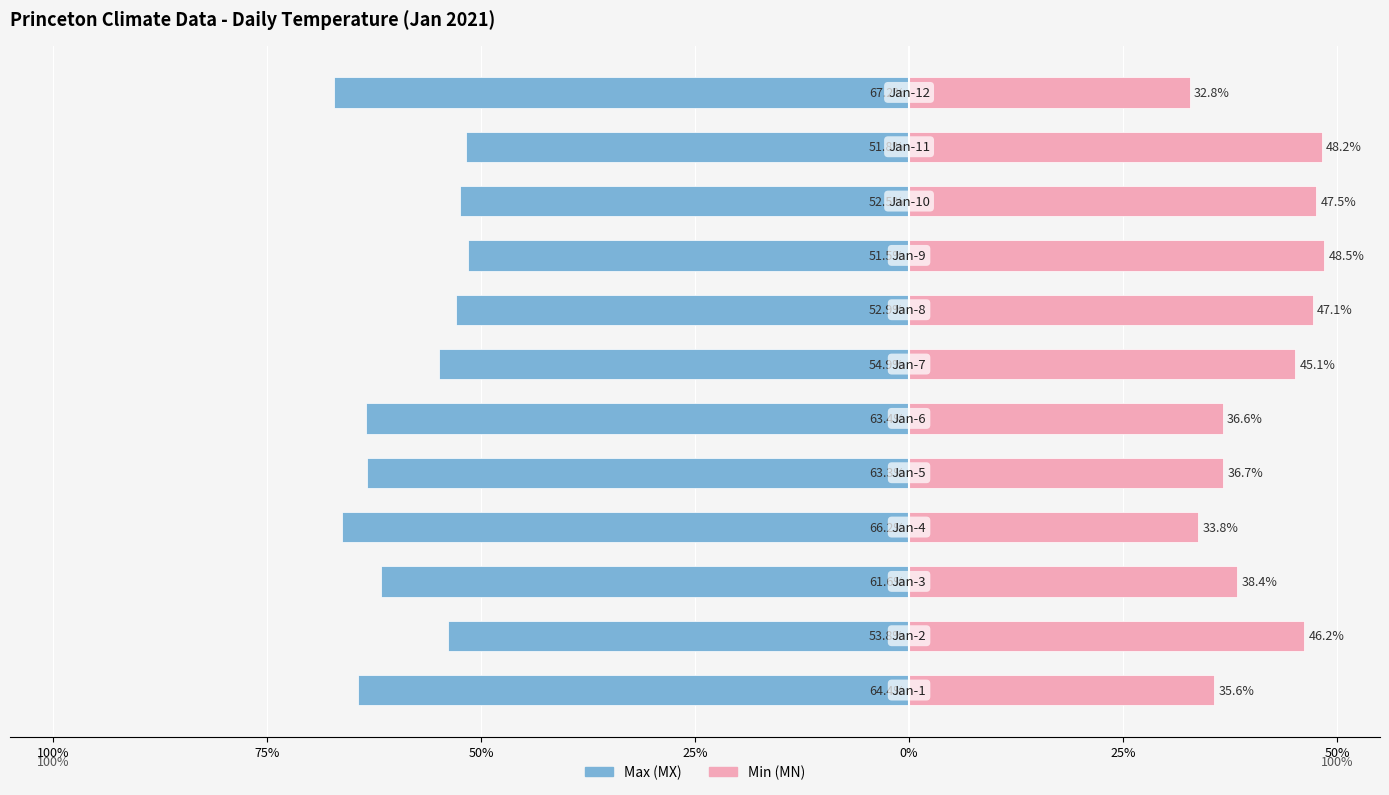

What is the difference between the maximum and minimum values in the Min (MN) series?

15.7